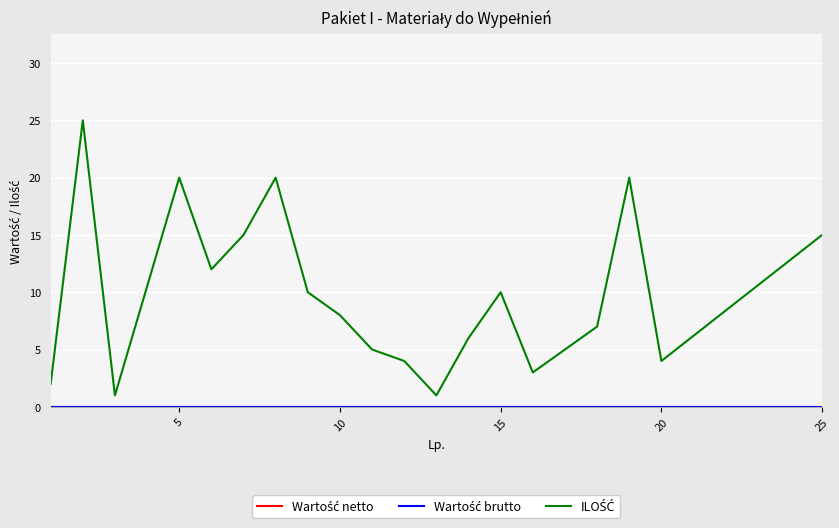

At how many categories does at least one series exceed 3?

16